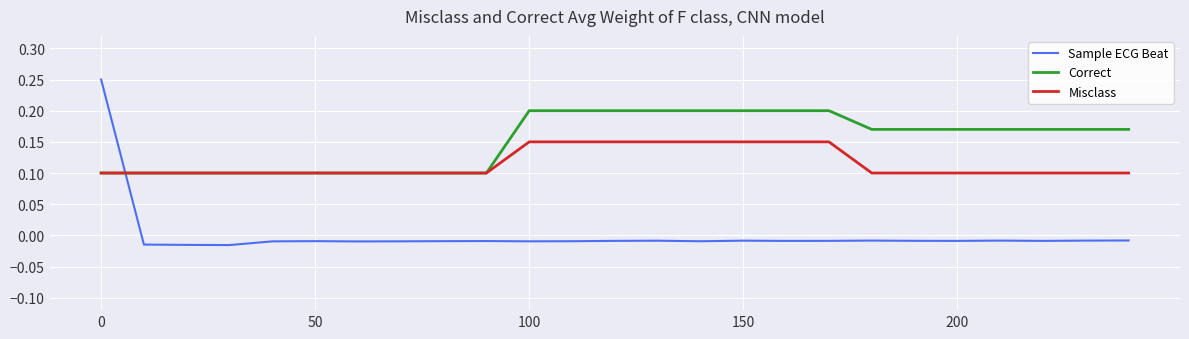

Which series has the largest total across all categories?

Correct